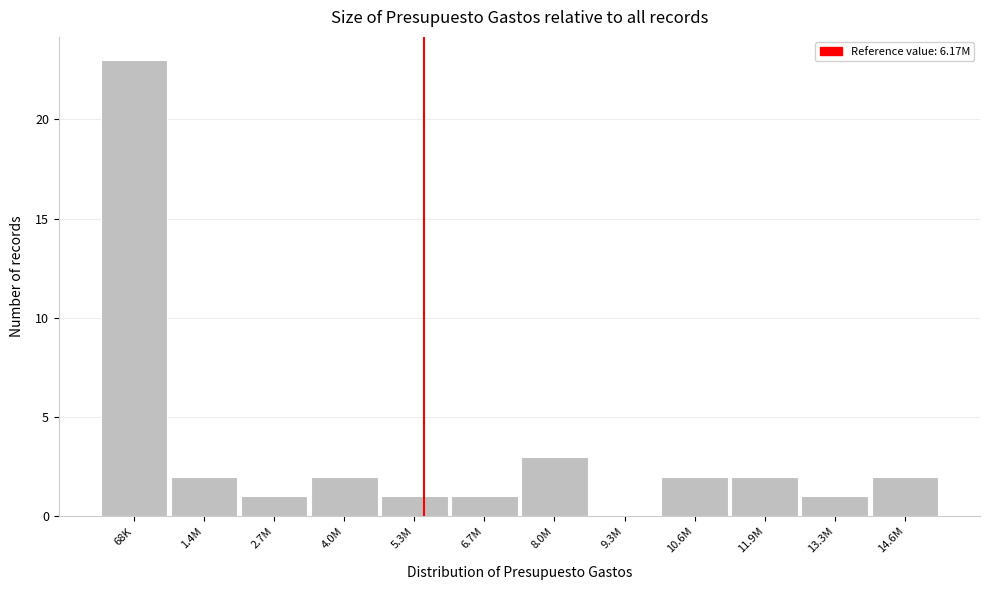

Reading left to right, list all the values displayed in this chart.

68K=23	1.4M=2	2.7M=1	4.0M=2	5.3M=1	6.7M=1	8.0M=3	9.3M=0	10.6M=2	11.9M=2	13.3M=1	14.6M=2